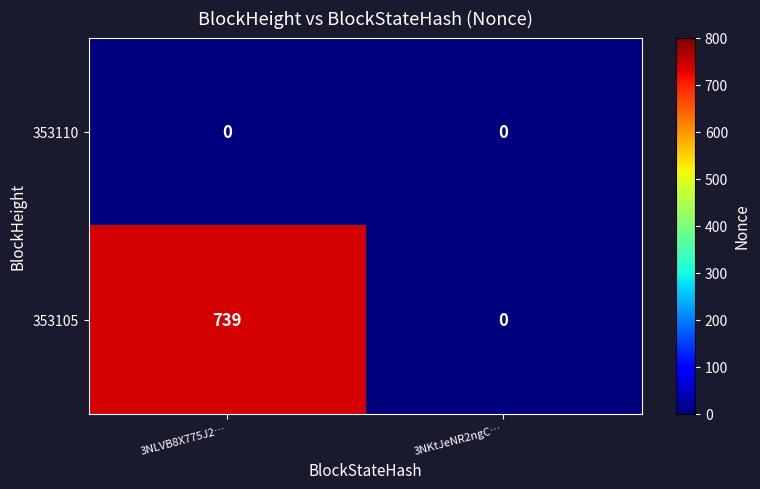

Count the number of categories in the chart.

2